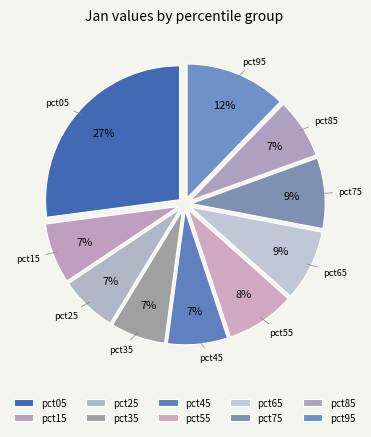

To the nearest percent, what portion does pct25 represent?

7%